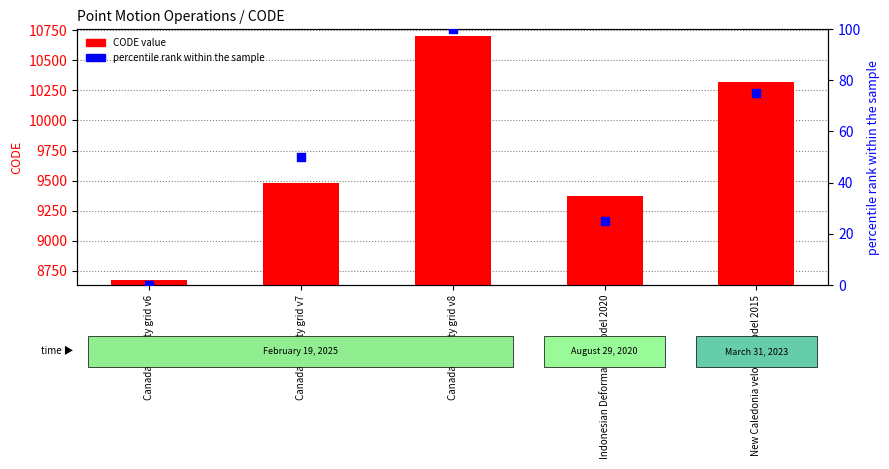

What is the total value across all series at Canada velocity grid v6?

8676